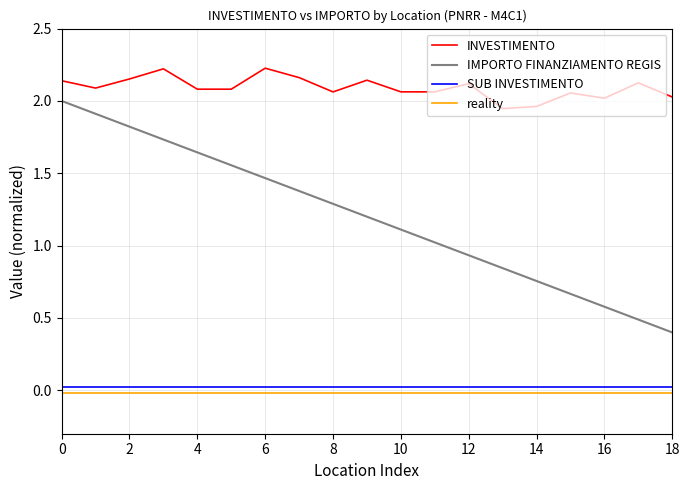

True or false: reality and IMPORTO FINANZIAMENTO REGIS cross at least once.

False